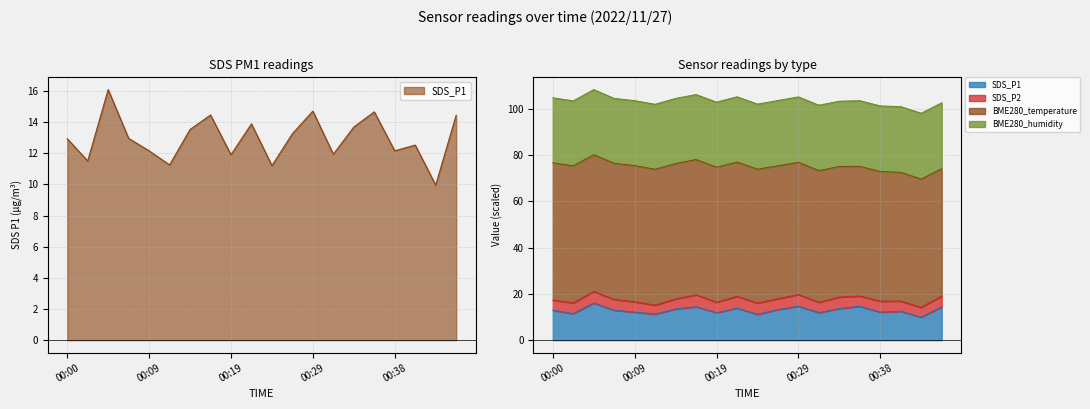

Where is BME280_humidity nearest to the value 94?

00:14